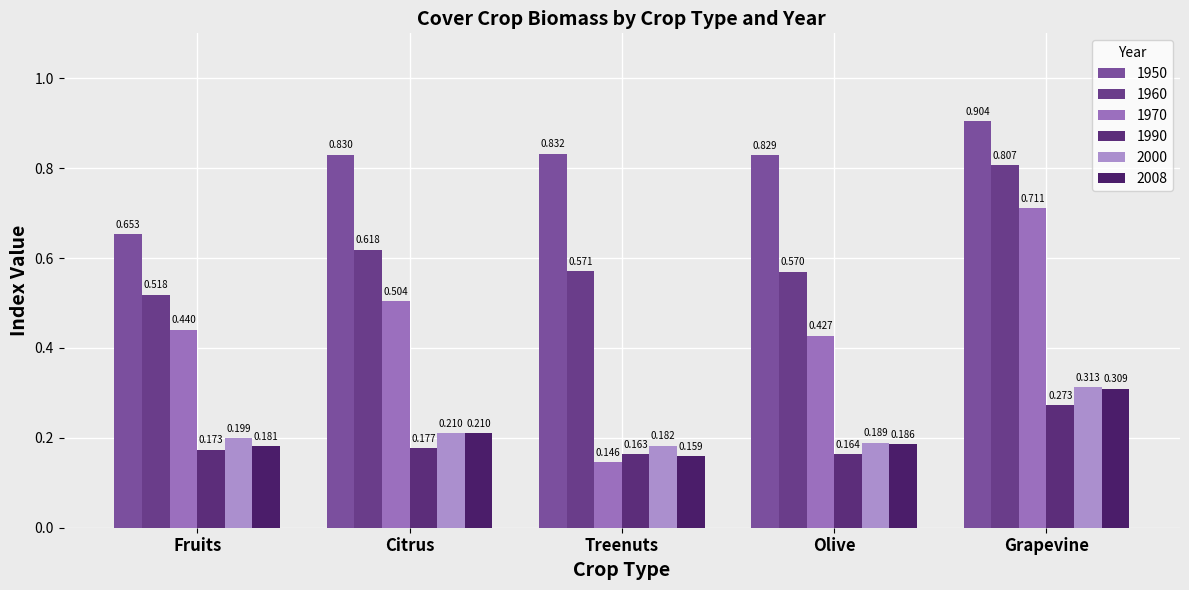

What is the average value of the 1950 series?

0.8